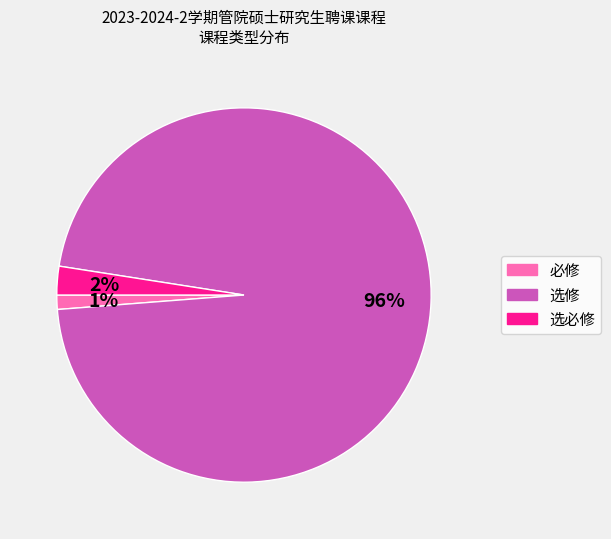

Does 选修 represent more than half of the total?

Yes